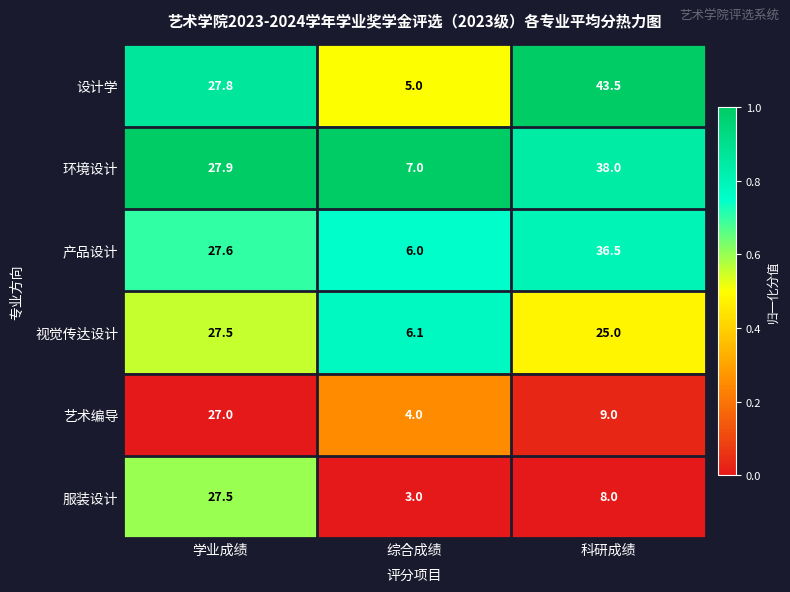

At 科研成绩, list the series in order from largest to smallest.

设计学, 环境设计, 产品设计, 视觉传达设计, 艺术编导, 服装设计